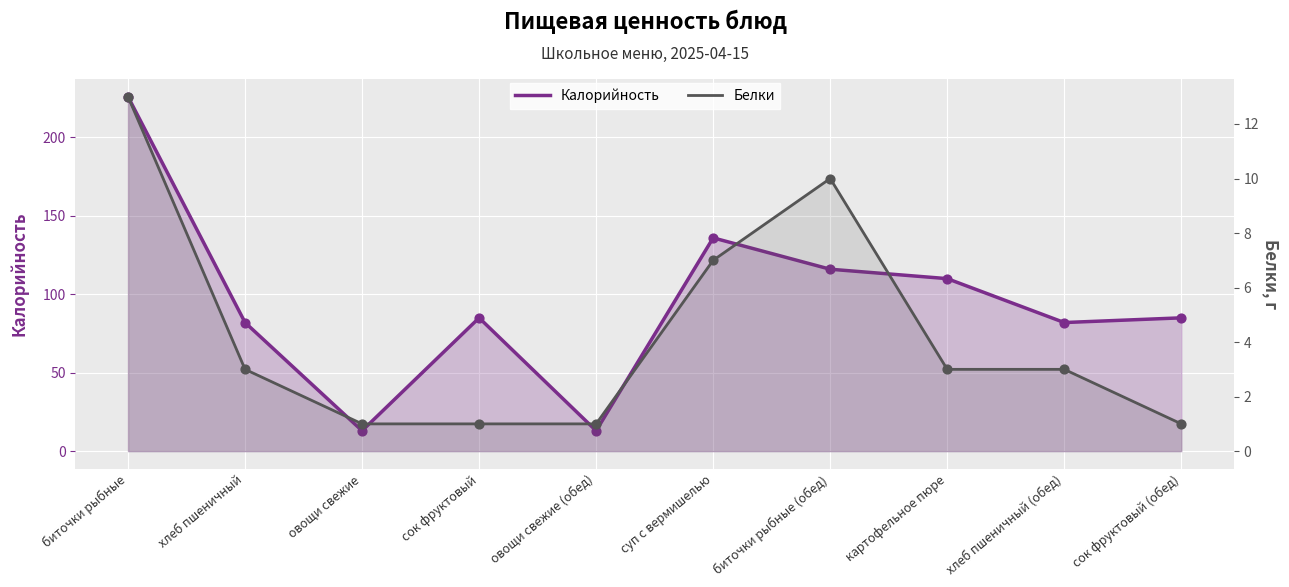

At which category is the sum across all series the highest?

биточки рыбные